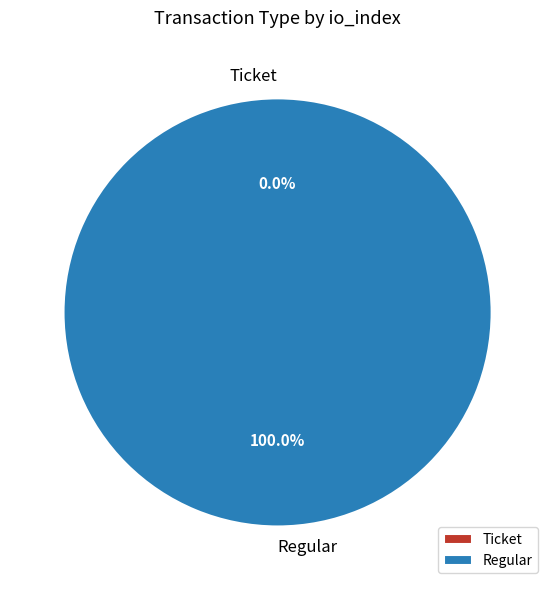

The Ticket slice represents 15% of the pie. True or false?

False